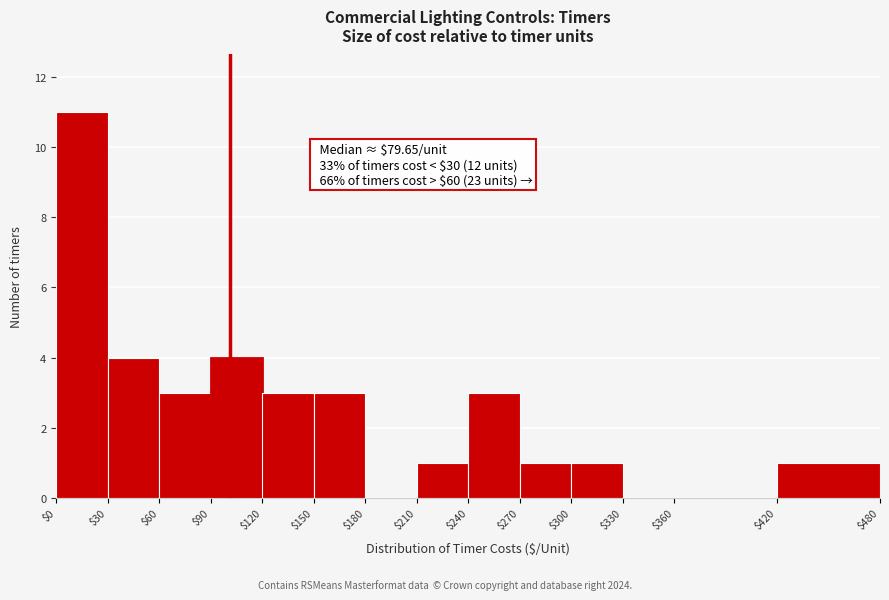

Which range on the x-axis has the tallest bar?

$0 to $30